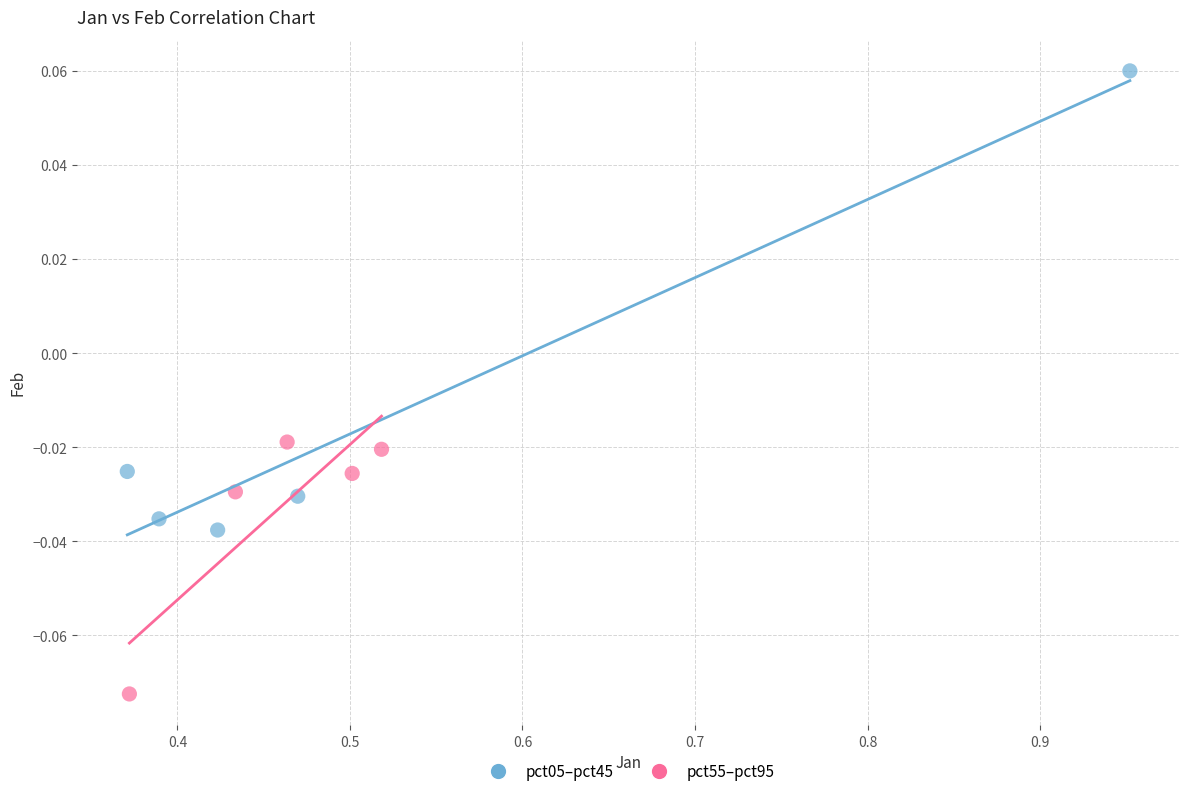

Which series has the widest spread of Y values?

pct05–pct45